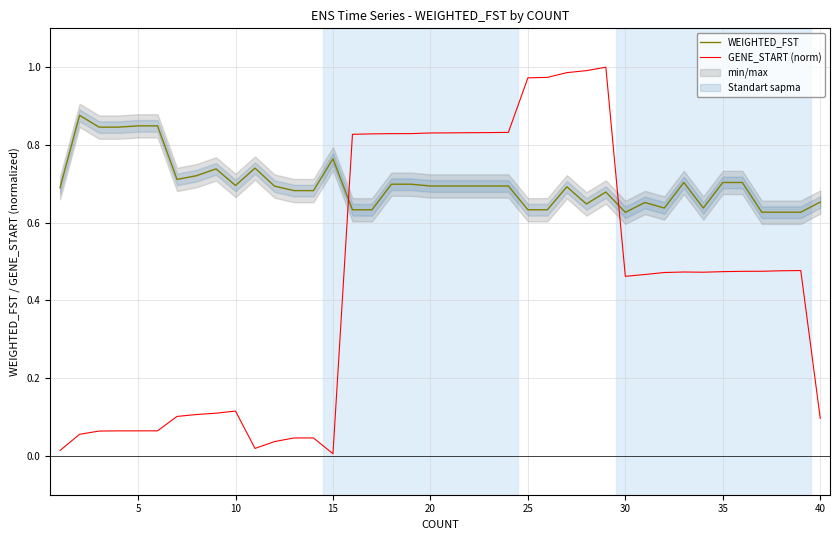

Which series ends up on top after the final intersection of GENE_START (norm) and WEIGHTED_FST?

WEIGHTED_FST